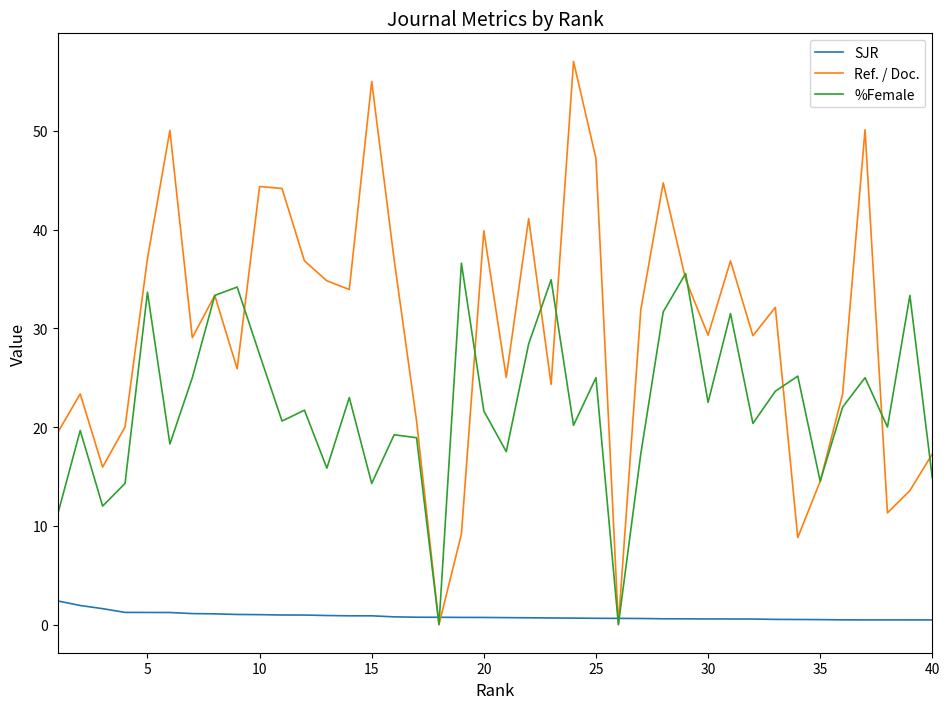

Which series has the largest total across all categories?

Ref. / Doc.